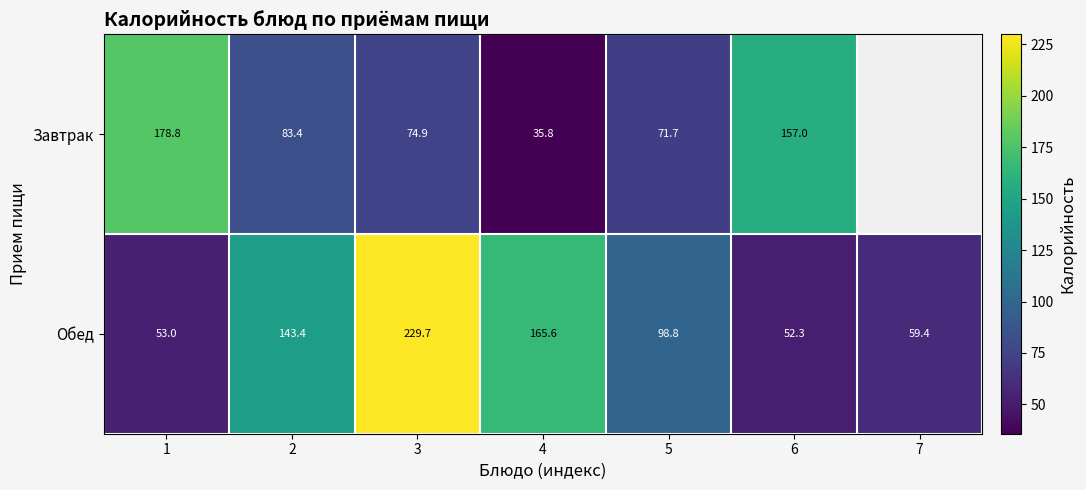

Is it true that Завтрак equals 157.0 at 6?

True